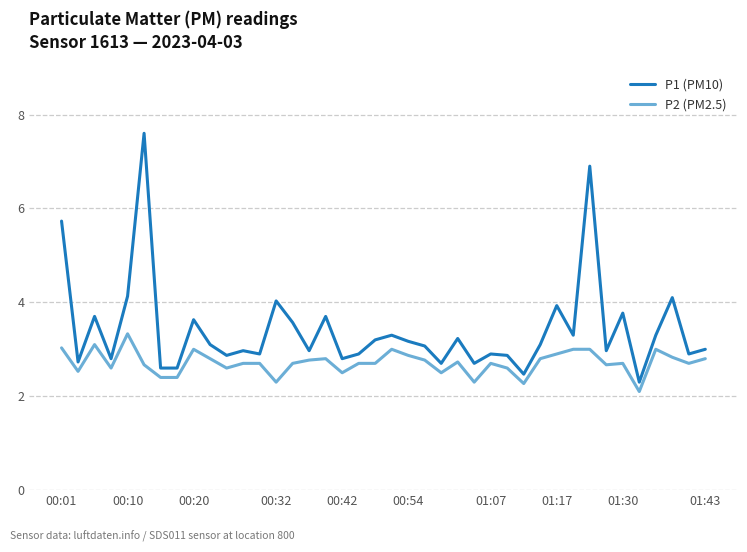

What is the average value of the P2 (PM2.5) series?

2.7